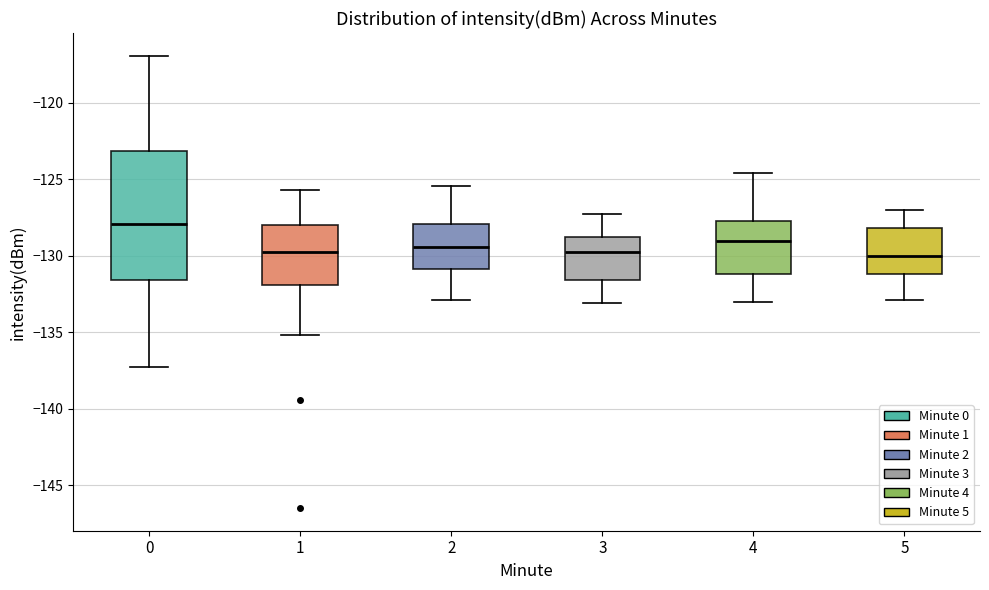

Where does the upper whisker of the box at x = 4 end on the y-axis? The values are not printed on the chart, so give them approximately, as read against the axis.

-124.5